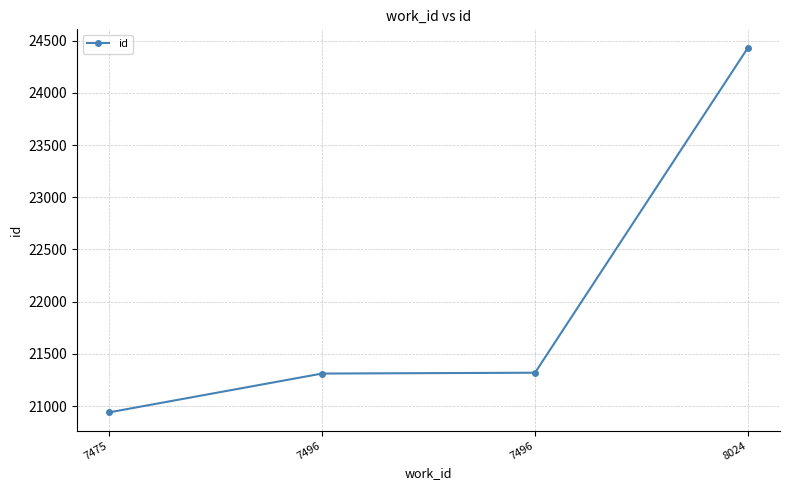

What is the greatest value displayed?

24434